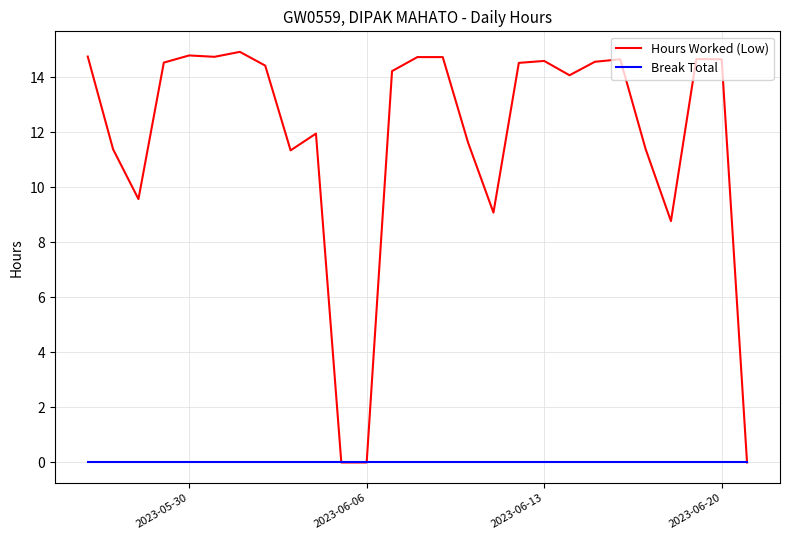

What is the maximum value shown in the chart?

14.9